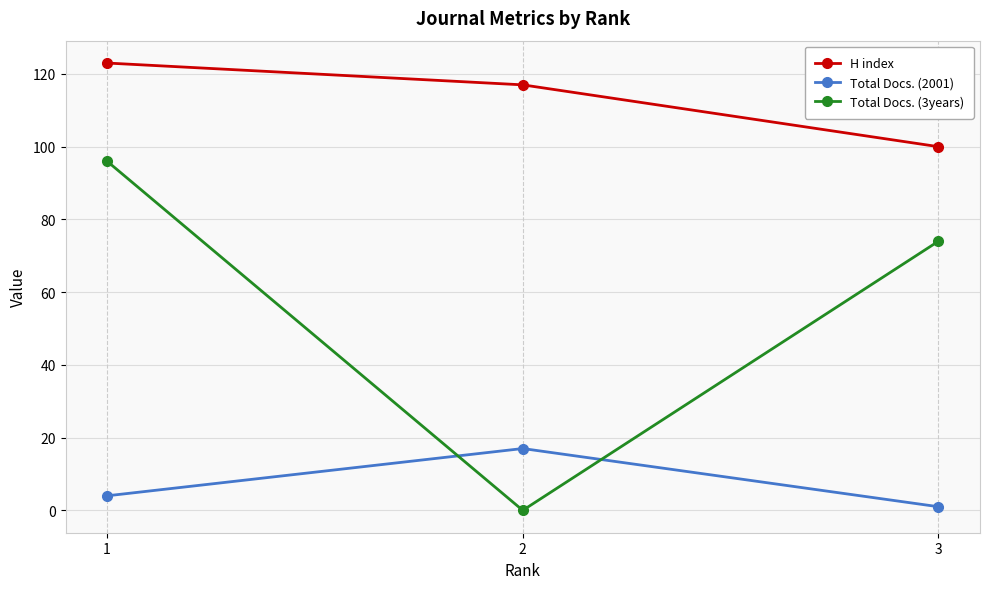

How many H index values are between 100 and 123?

3